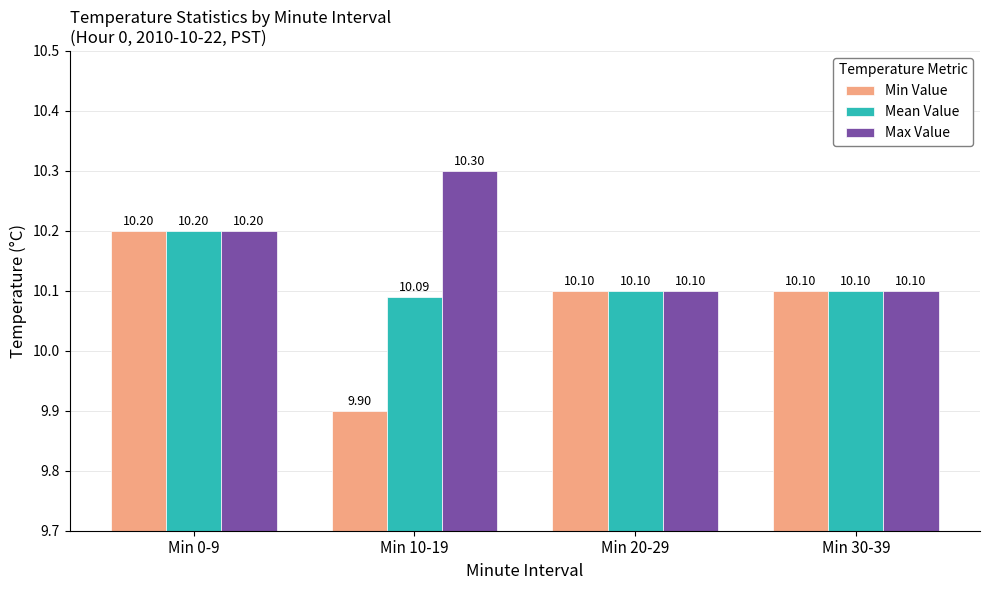

Which series has the largest total across all categories?

Max Value